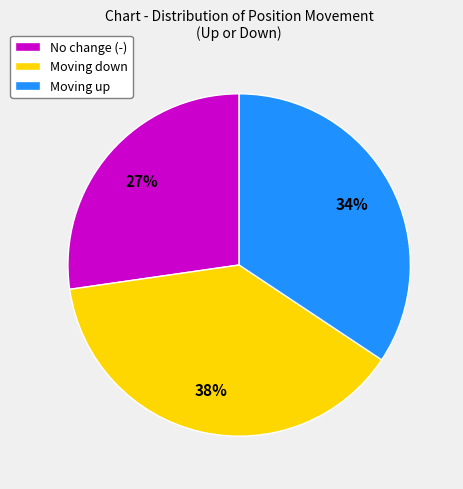

Is the sum of Moving down and No change (-) greater than half?

Yes